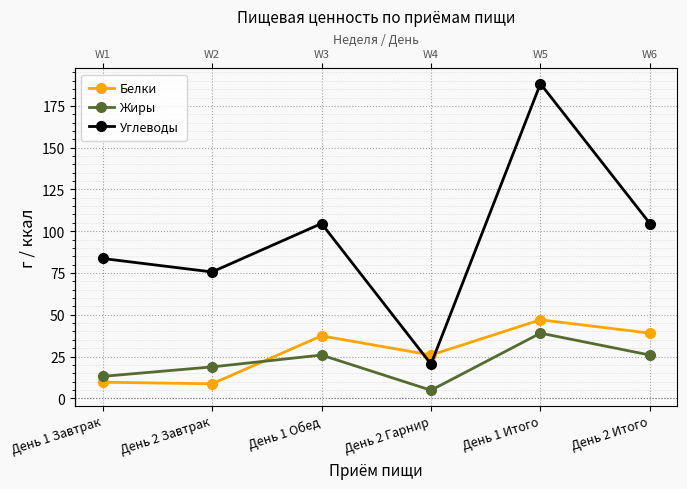

Reading left to right, extract all data points from this chart.

Белки: 9.6	8.7	37.4	25.9	47.0	39.0
Жиры: 13.1	18.8	25.9	4.8	39.0	25.9
Углеводы: 83.7	75.6	104.6	20.4	188.2	104.6